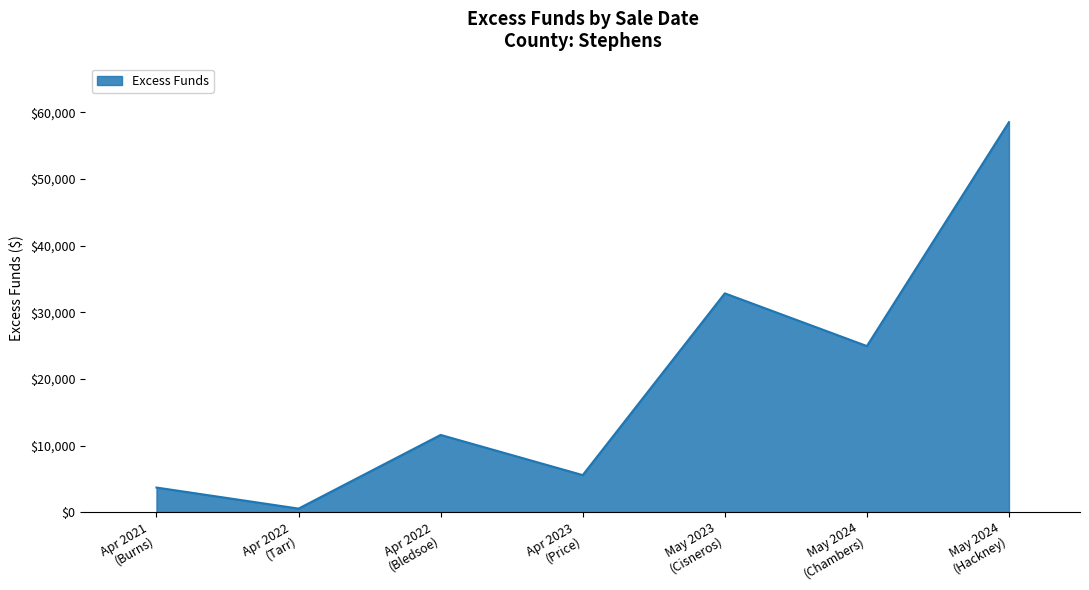

What is the difference between the second highest and minimum values?

32301.1